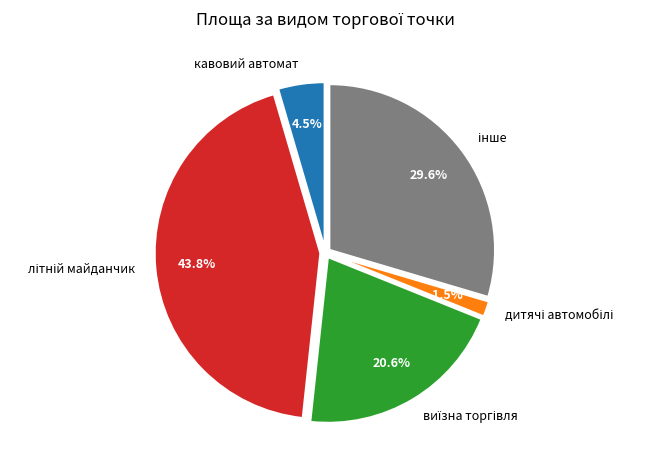

How many slices are in this pie chart?

5